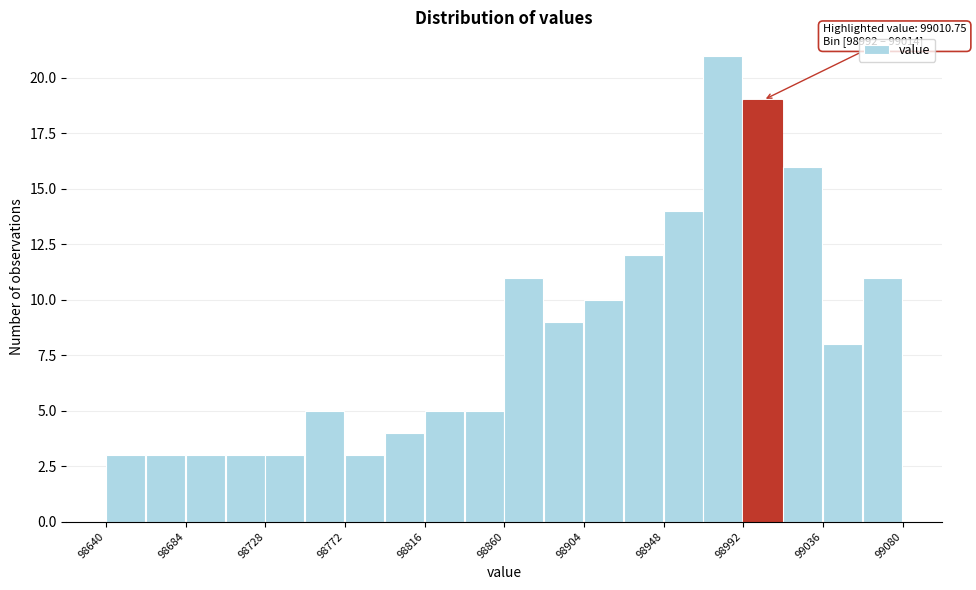

Which range on the x-axis has the tallest bar?

98970 to 98992